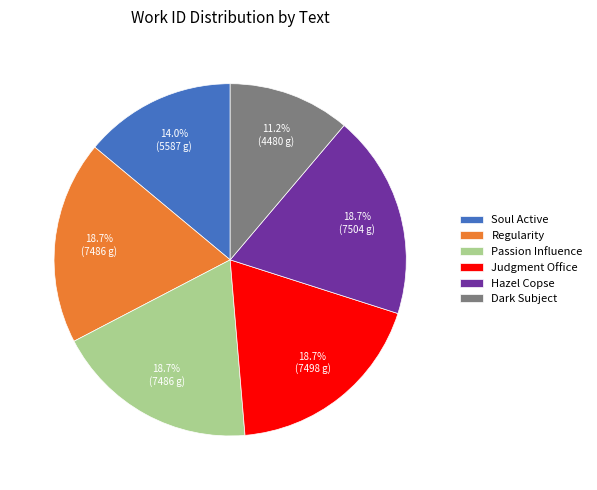

To the nearest percent, what is the difference between the largest and smallest slice percentages?

8%